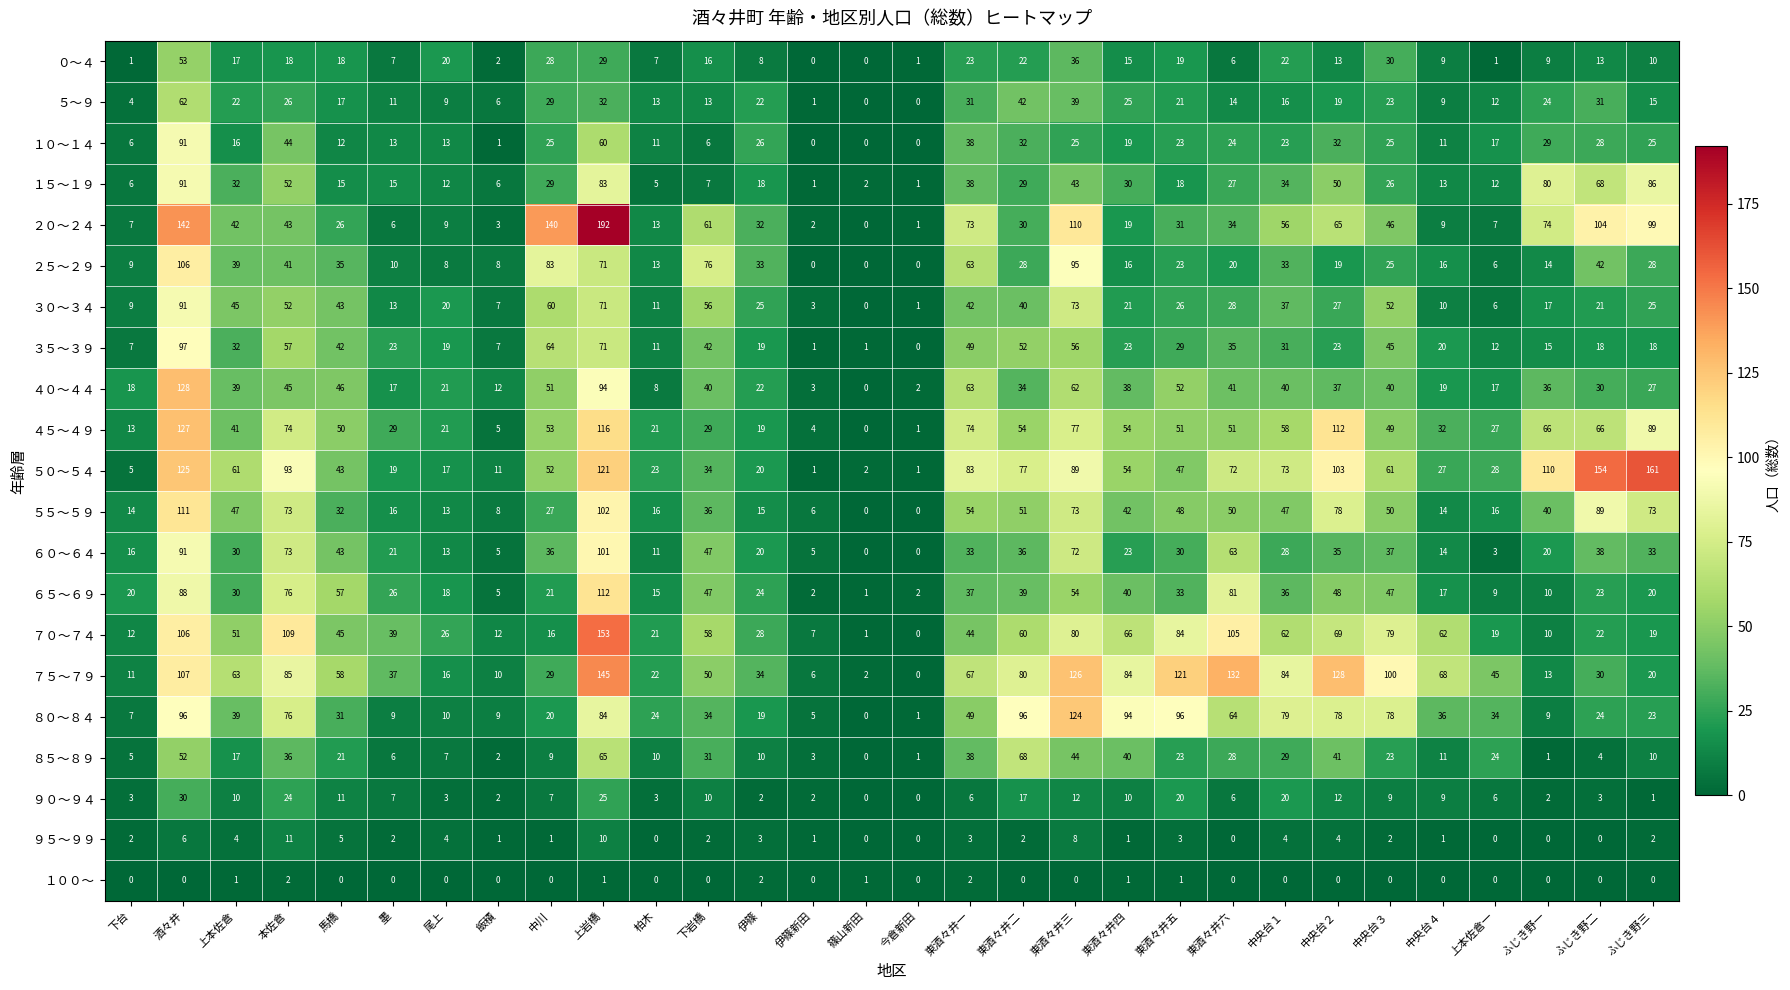

How many data points does each series have?

30